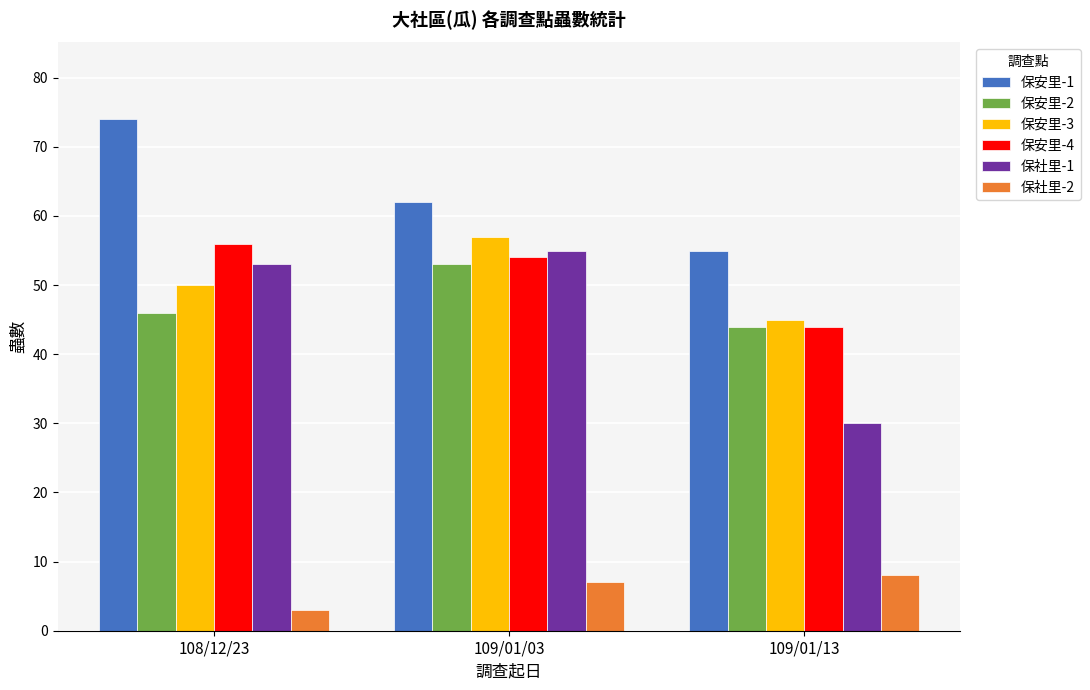

Where is 保社里-1 nearest to the value 42?

108/12/23